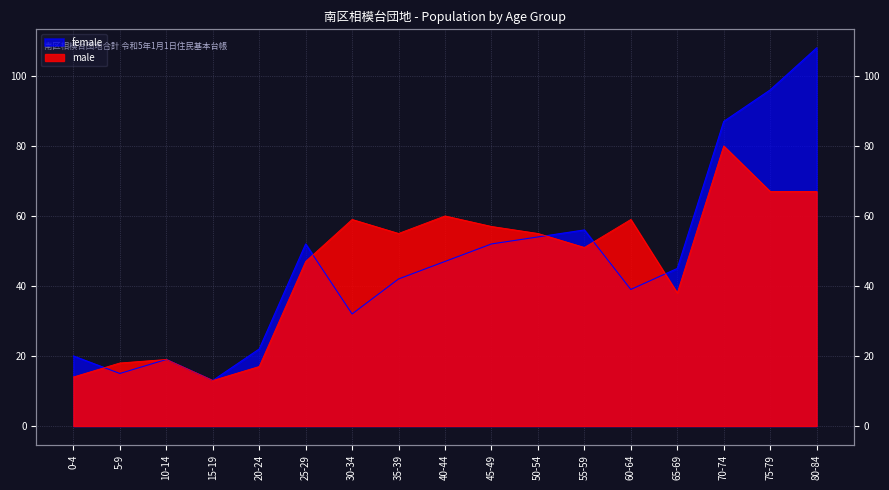

True or false: male and female intersect in this chart.

True